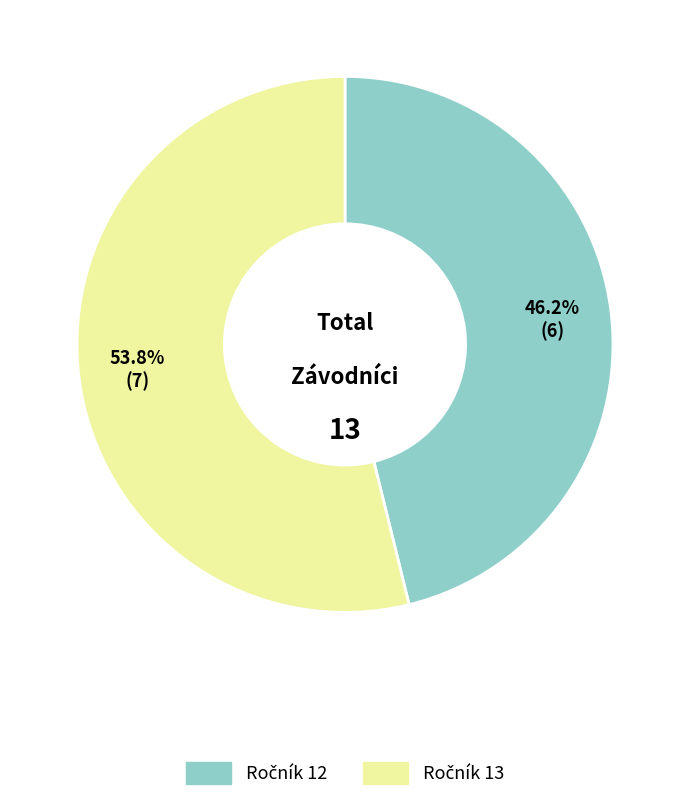

Is there any slice that represents more than half of the pie?

Yes